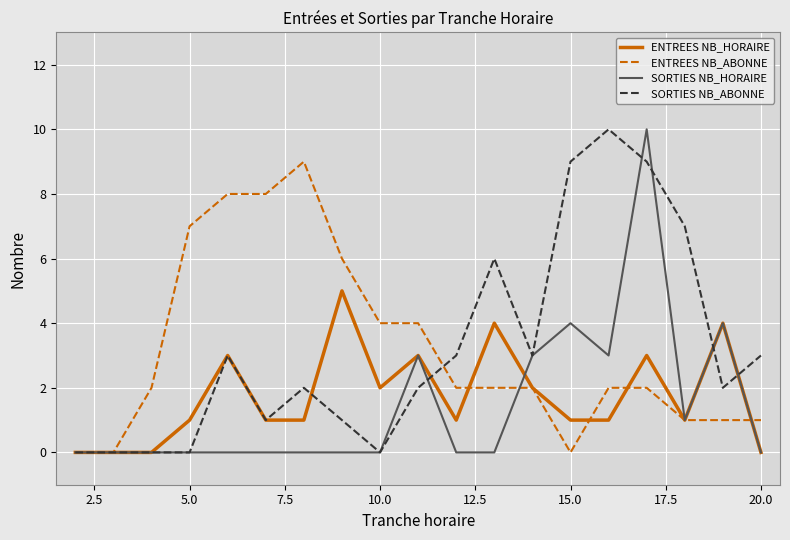

What is the maximum value for SORTIES NB_HORAIRE?

10